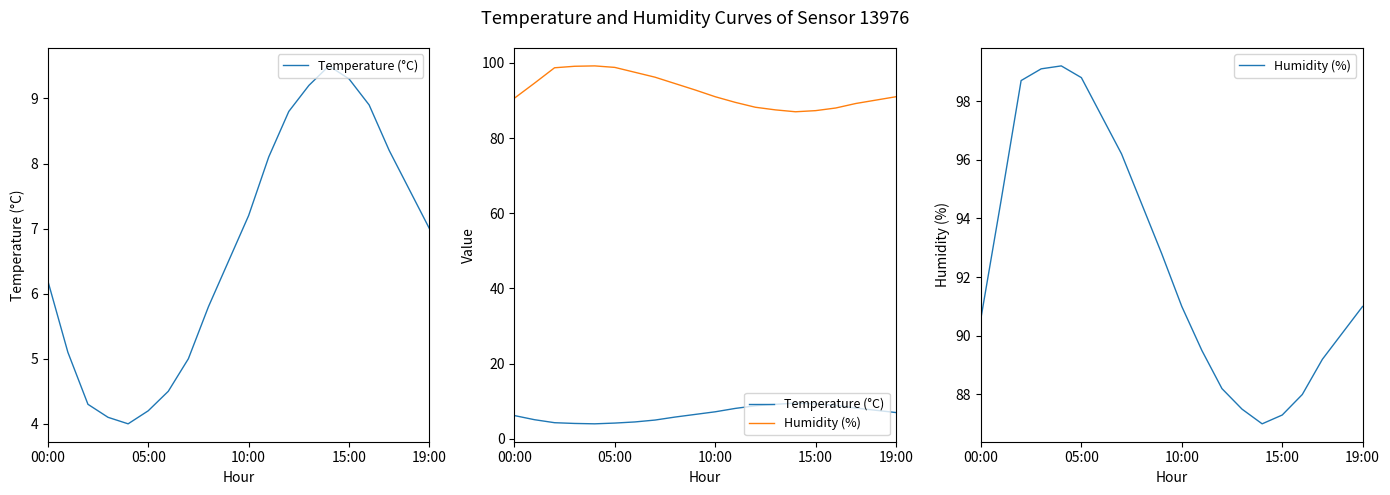

What is the spread (max minus min) of values at 11?

81.4